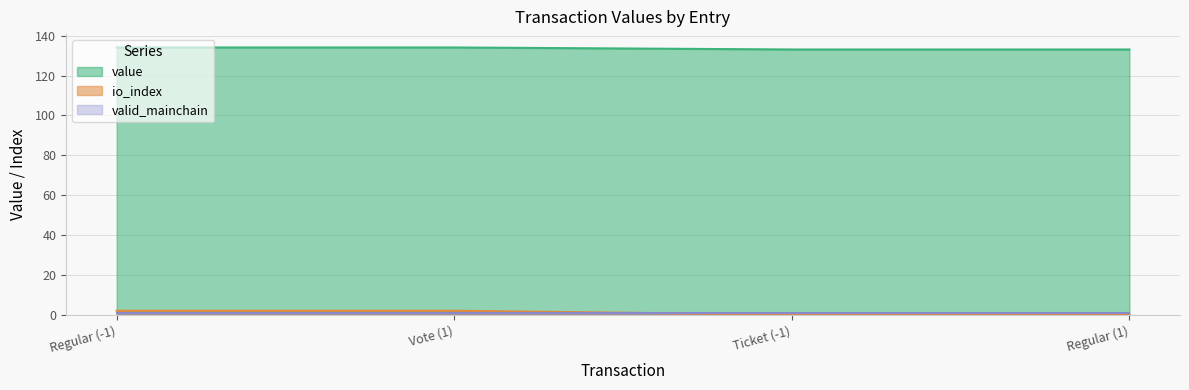

What is the approximate value of io_index at Regular (-1)?

2.0